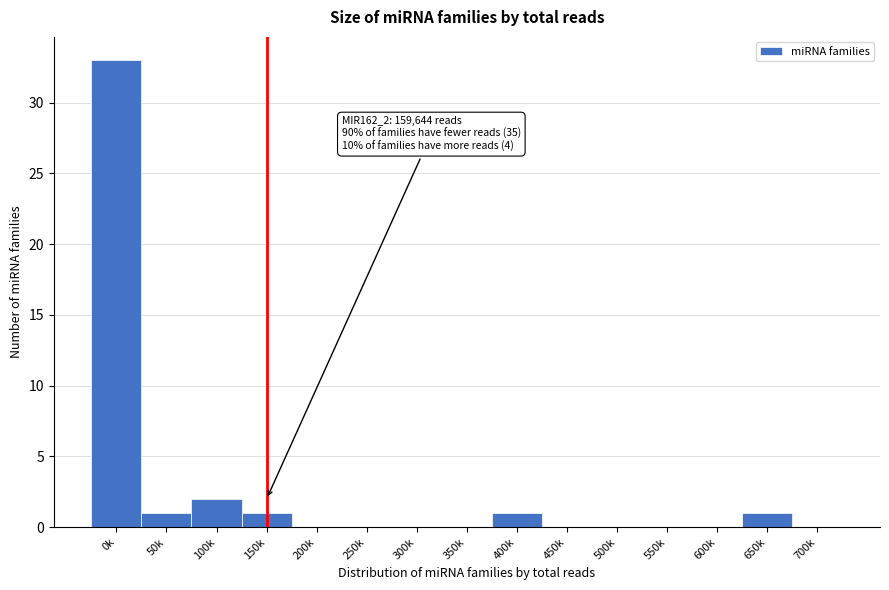

Reading left to right, what are all the values shown in this chart?

0k=33	50k=1	100k=2	150k=1	200k=0	250k=0	300k=0	350k=0	400k=1	450k=0	500k=0	550k=0	600k=0	650k=1	700k=0